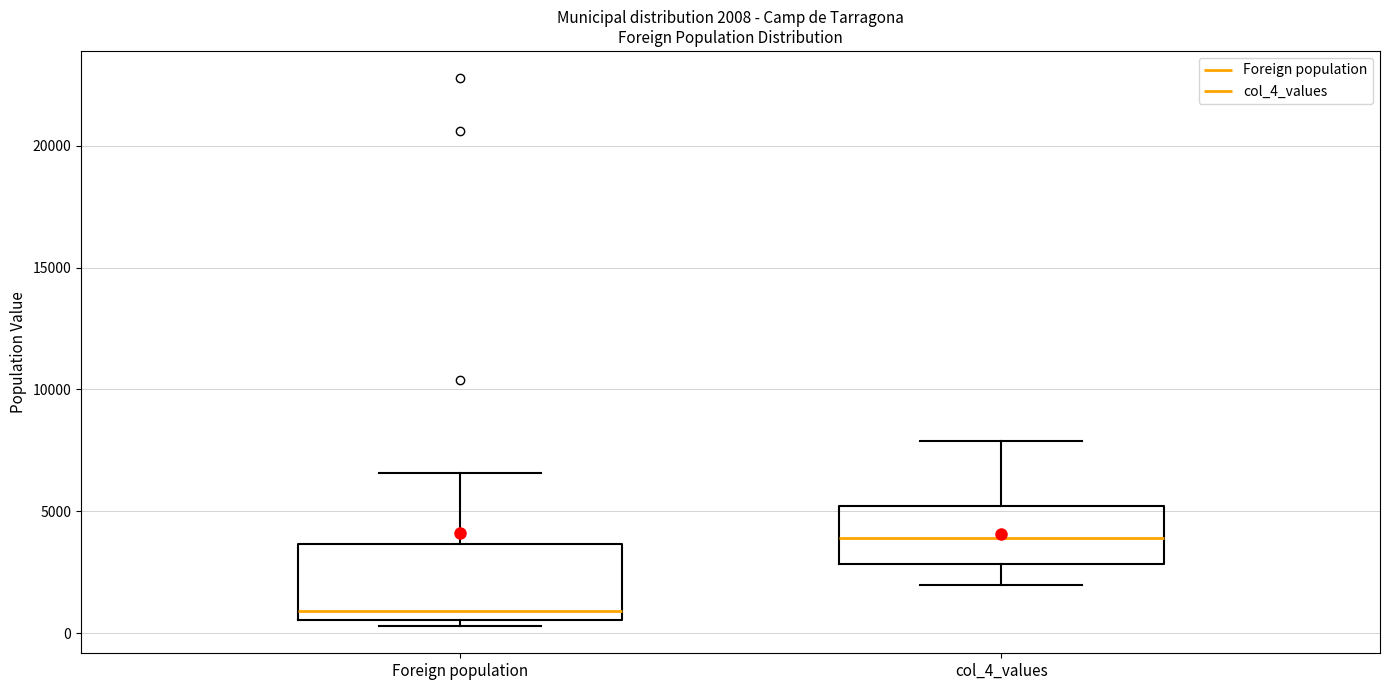

Comparing the boxes themselves (not the whiskers), which one is the tallest?

Foreign population